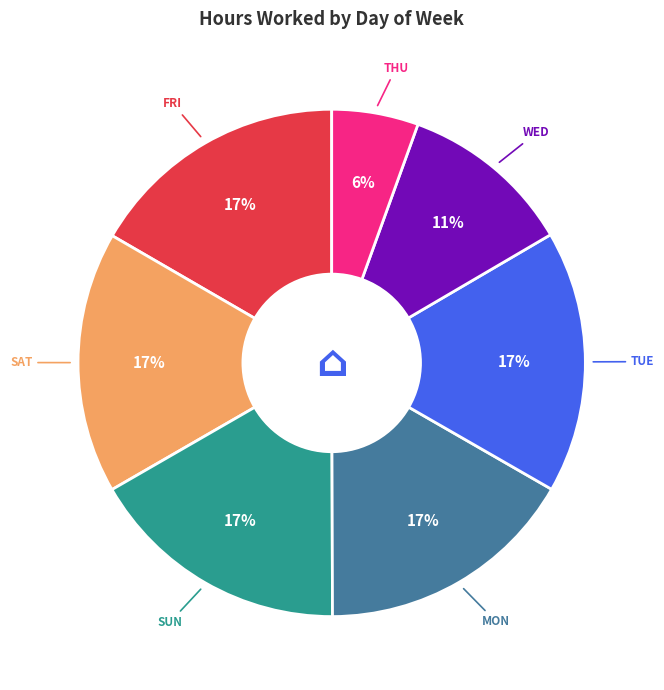

Is there any slice that represents more than half of the pie?

No